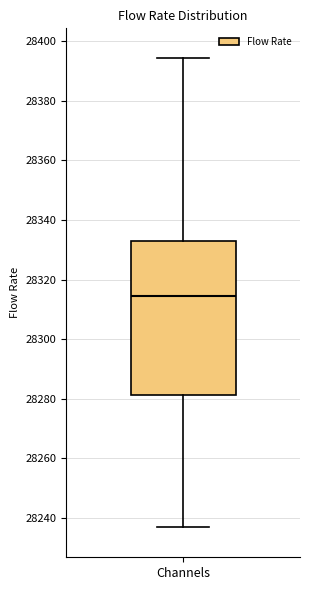

Read this box plot against the y-axis: the position of the median line, the range covered by the box, and the ends of both whiskers. The values are not printed on the chart, so give them approximately, as read against the axis.

median 28314, box 28282 to 28332, whiskers 28236 to 28394